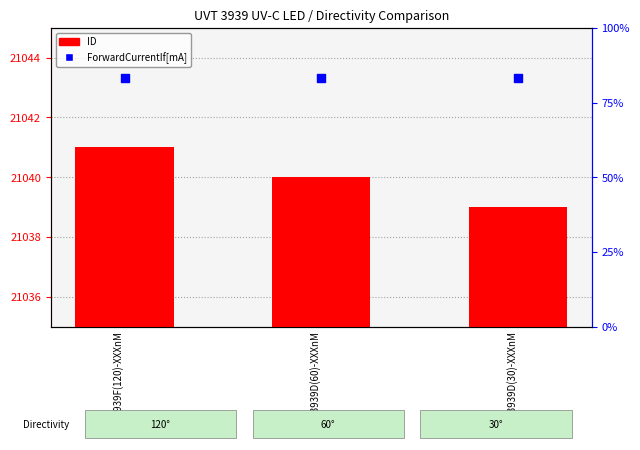

Which series has the widest spread of Y values?

ID